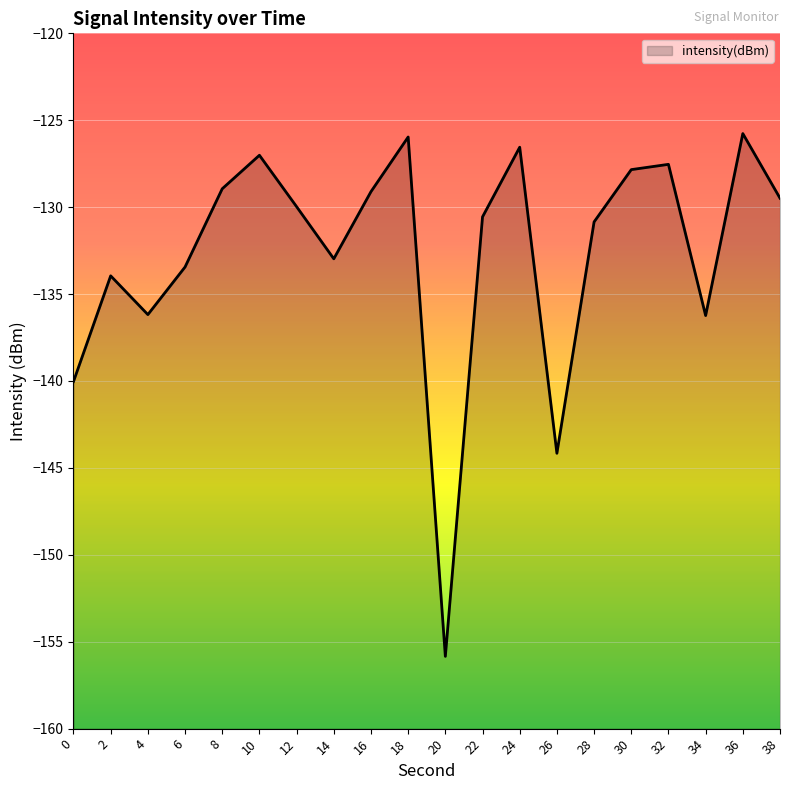

Reading right to left, extract all data points from this chart.

-129.5	-125.8	-136.2	-127.5	-127.8	-130.8	-144.2	-126.6	-130.6	-155.8	-126.0	-129.1	-133.0	-130.0	-127.0	-128.9	-133.4	-136.2	-134.0	-140.0